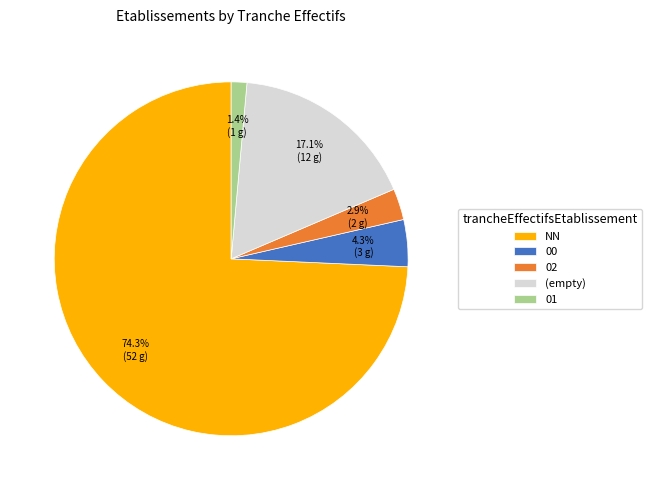

To the nearest percent, what is the average slice percentage?

20%